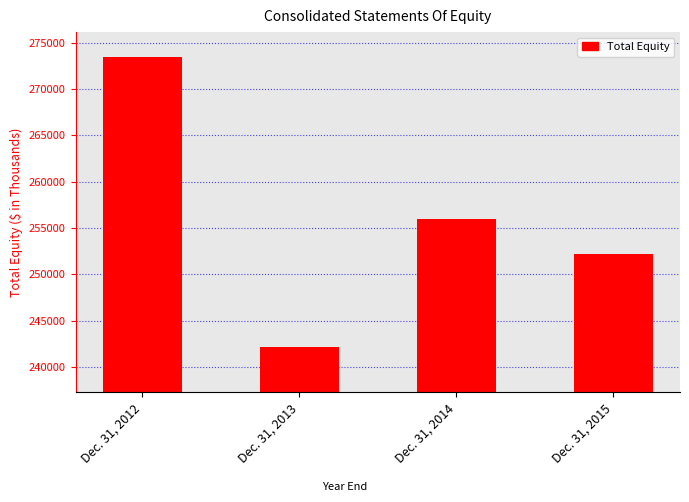

What is the value of the 1st bar from the left?

273425